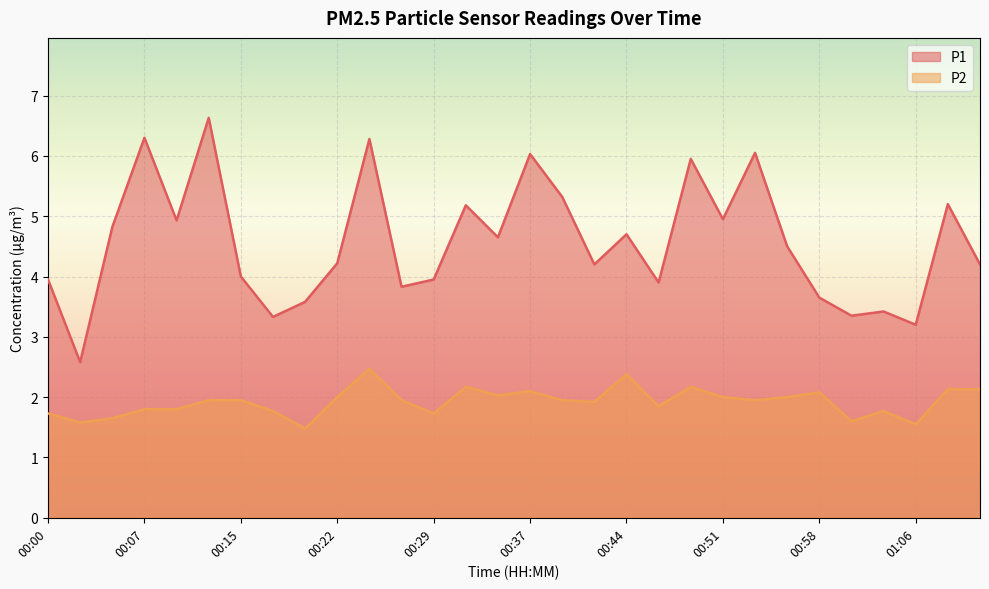

How many categories are shown in the chart?

30